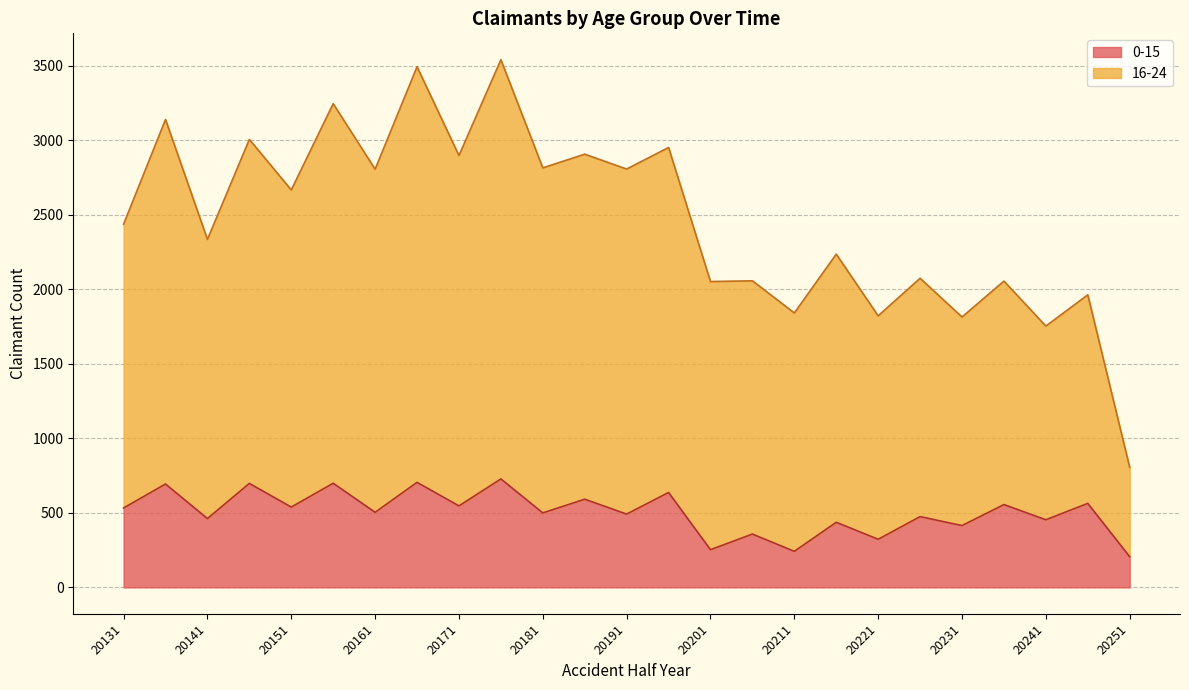

What is the difference between the second highest and second lowest values?

463